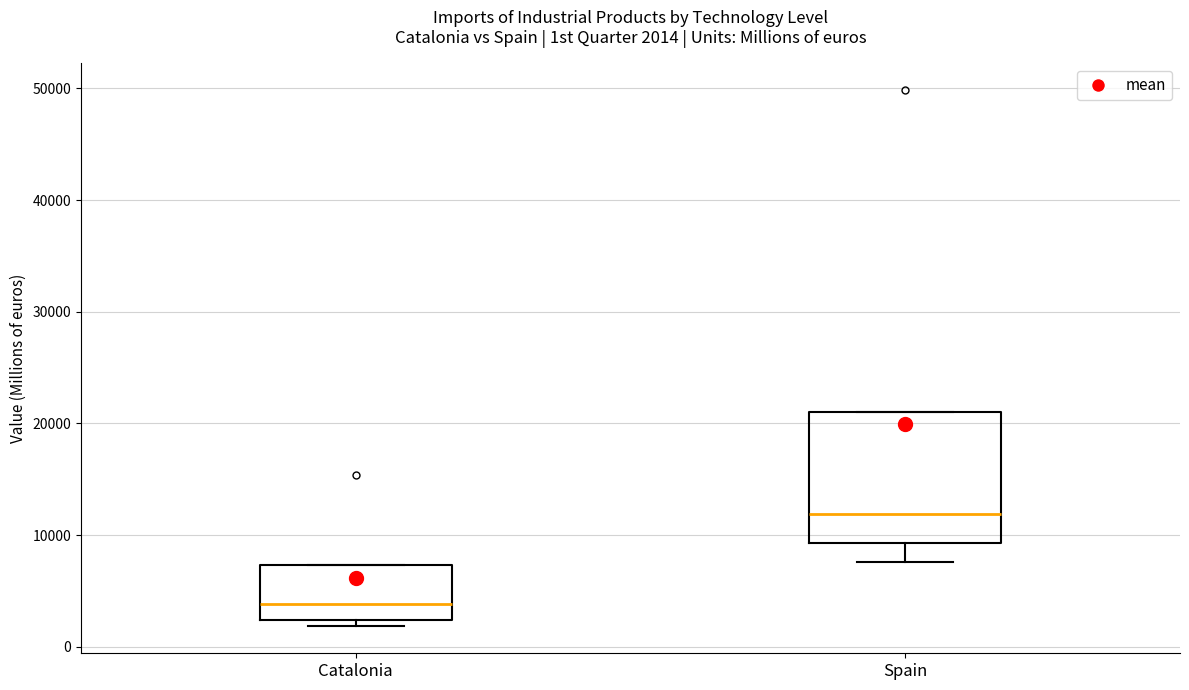

Comparing the boxes themselves (not the whiskers), which one is the tallest?

Spain